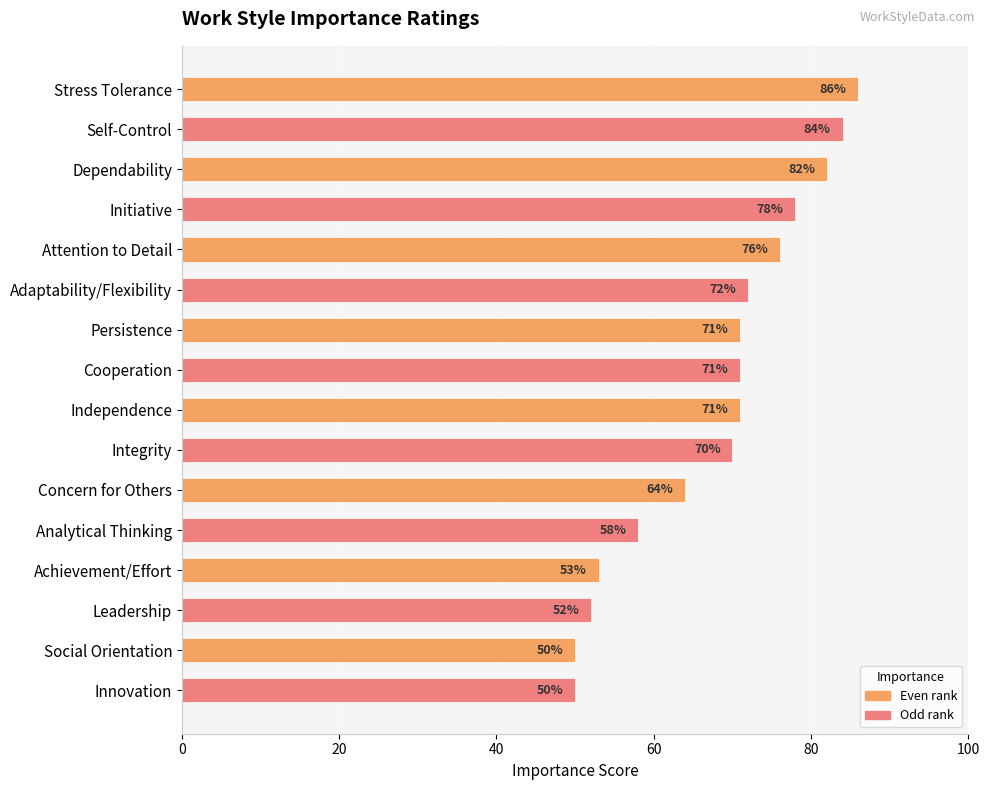

Between Integrity and Leadership, which is larger?

Integrity